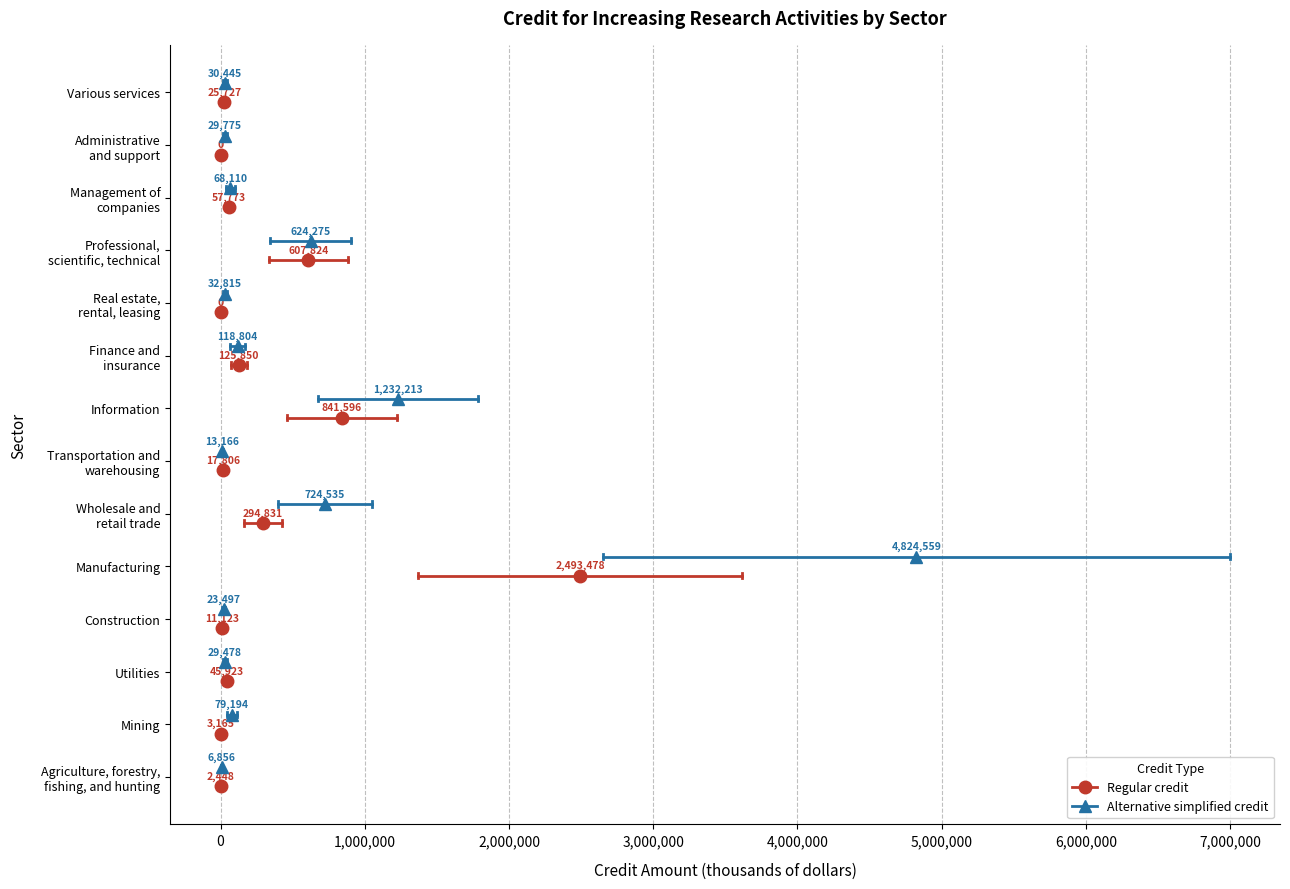

Rank the series by their average value, from lowest to highest.

Regular credit, Alternative simplified credit